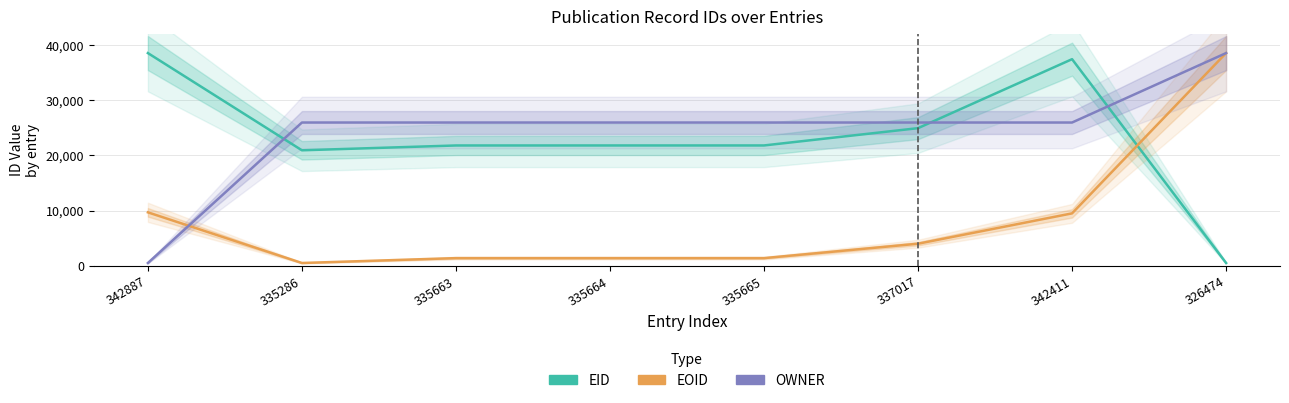

What is the maximum value shown in the chart?

38500.0